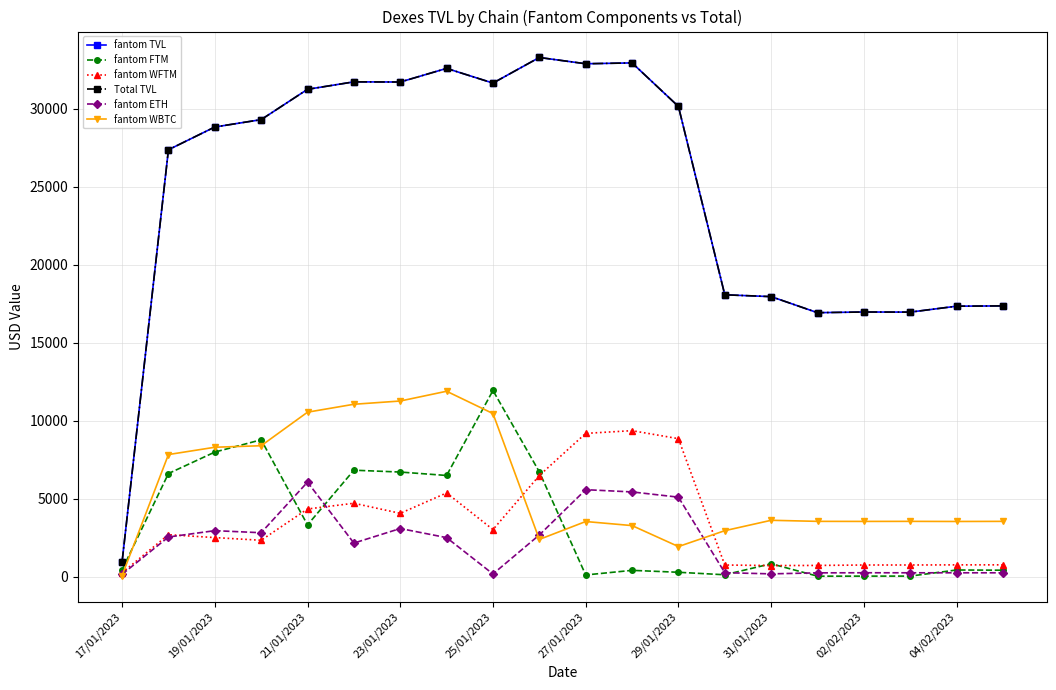

Does the chart have visible grid lines?

Yes